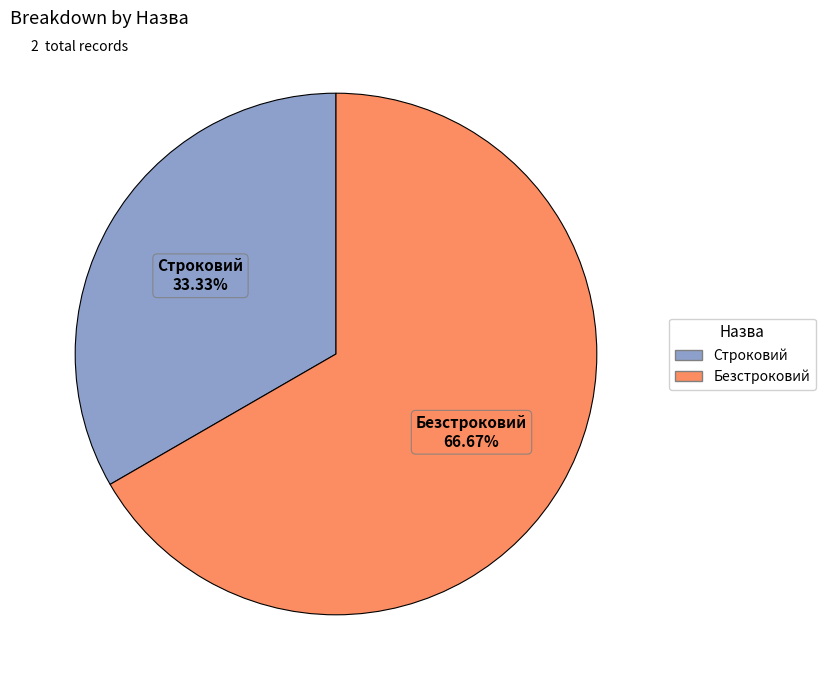

What is the majority slice?

Безстроковий